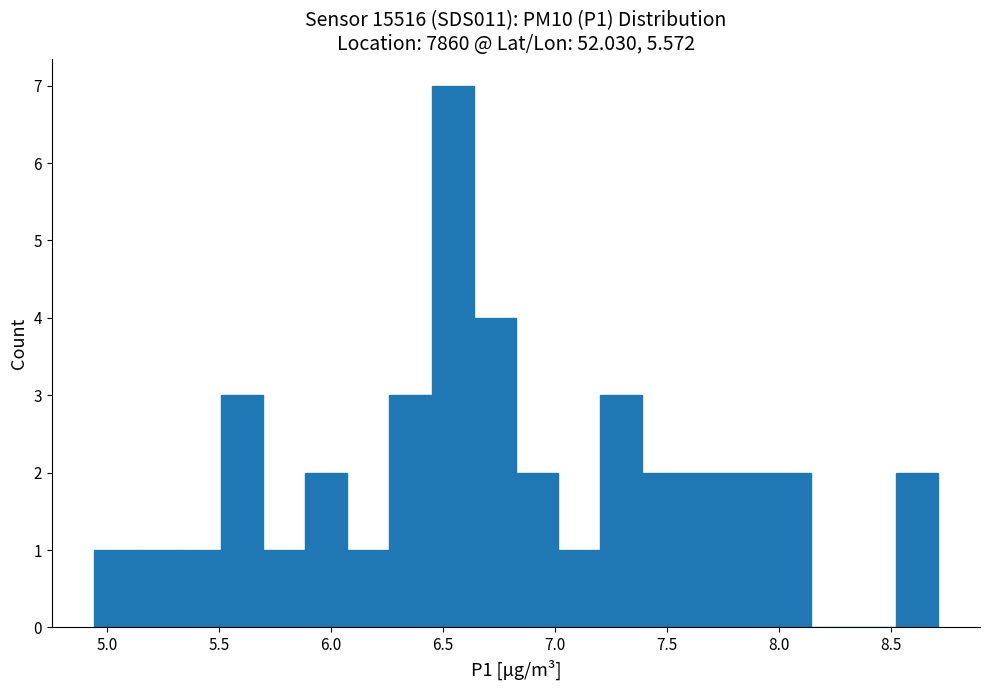

Around what value on the x-axis is the tallest bar? Give the approximate position of its centre, as read against the axis.

6.55